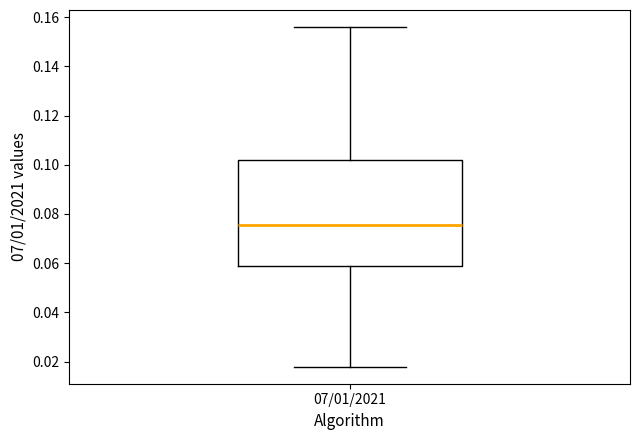

Transcribe this box plot: give where the median line is, the range the box spans, and where the two whiskers end, as read against the y-axis. The values are not printed on the chart, so give them approximately, as read against the axis.

median 0.076, box 0.060 to 0.102, whiskers 0.018 to 0.156